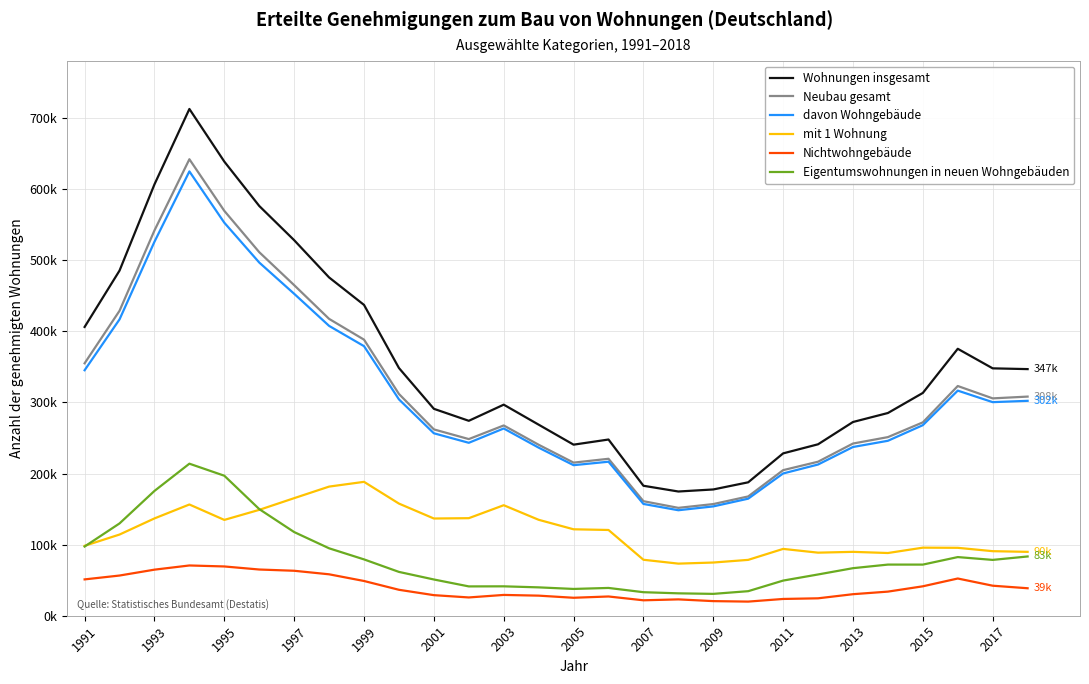

Which series has the largest total across all categories?

Wohnungen insgesamt